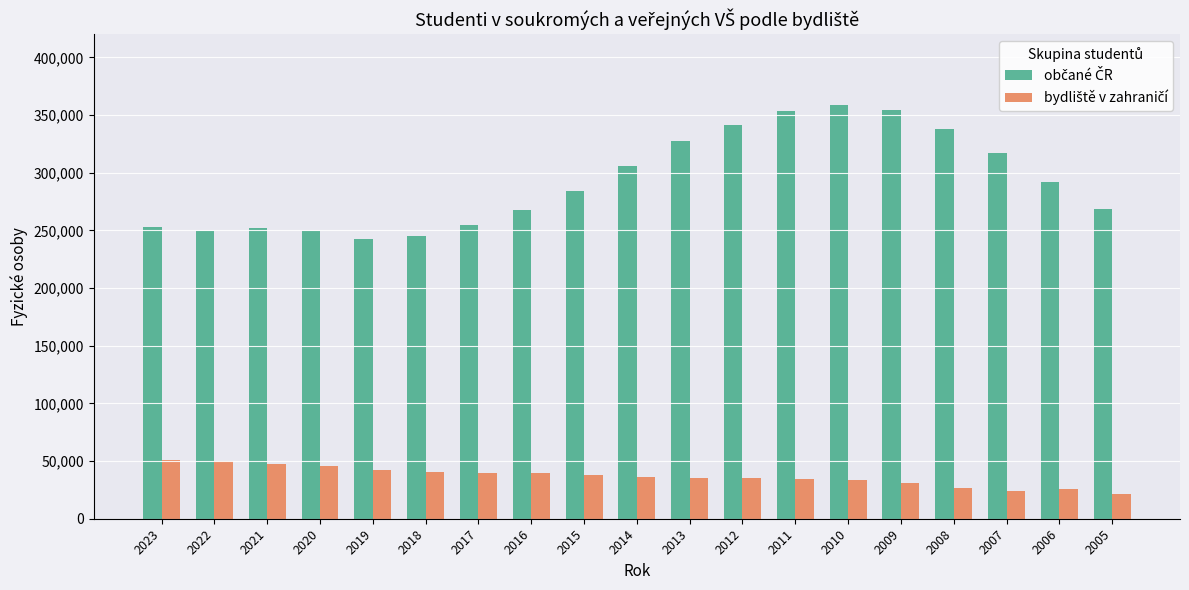

What is the total value across all series at 2022?

300113